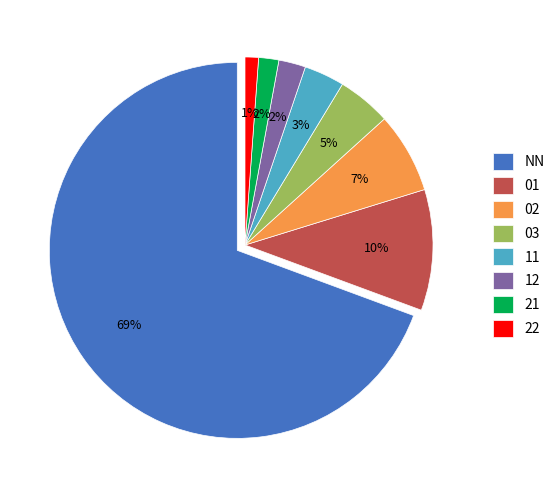

How much of the chart is everything except 21?

98.3%